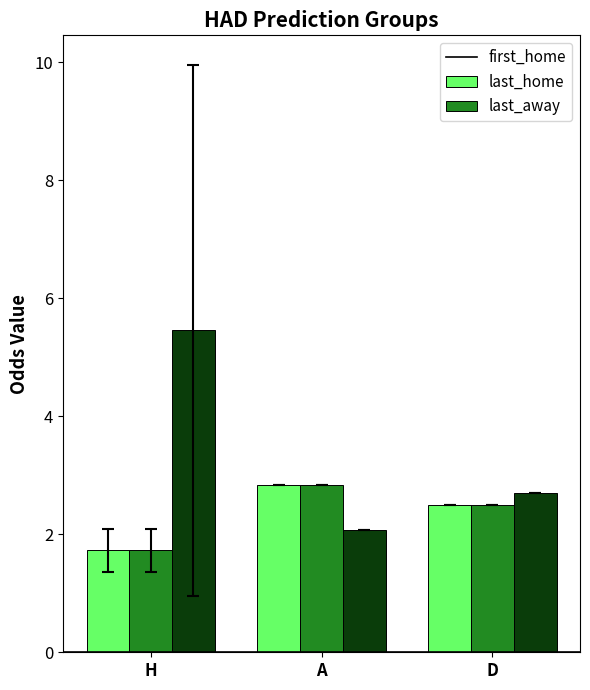

Between H and D, which series saw the biggest shift?

last_away